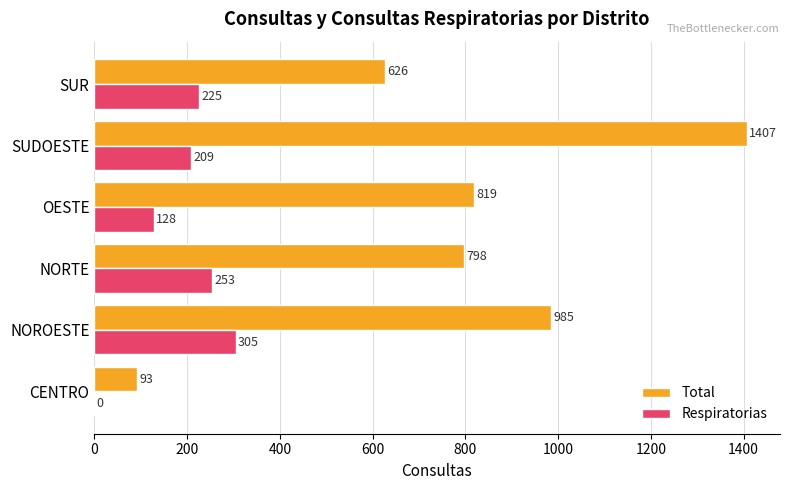

Count the number of data series in this chart.

2